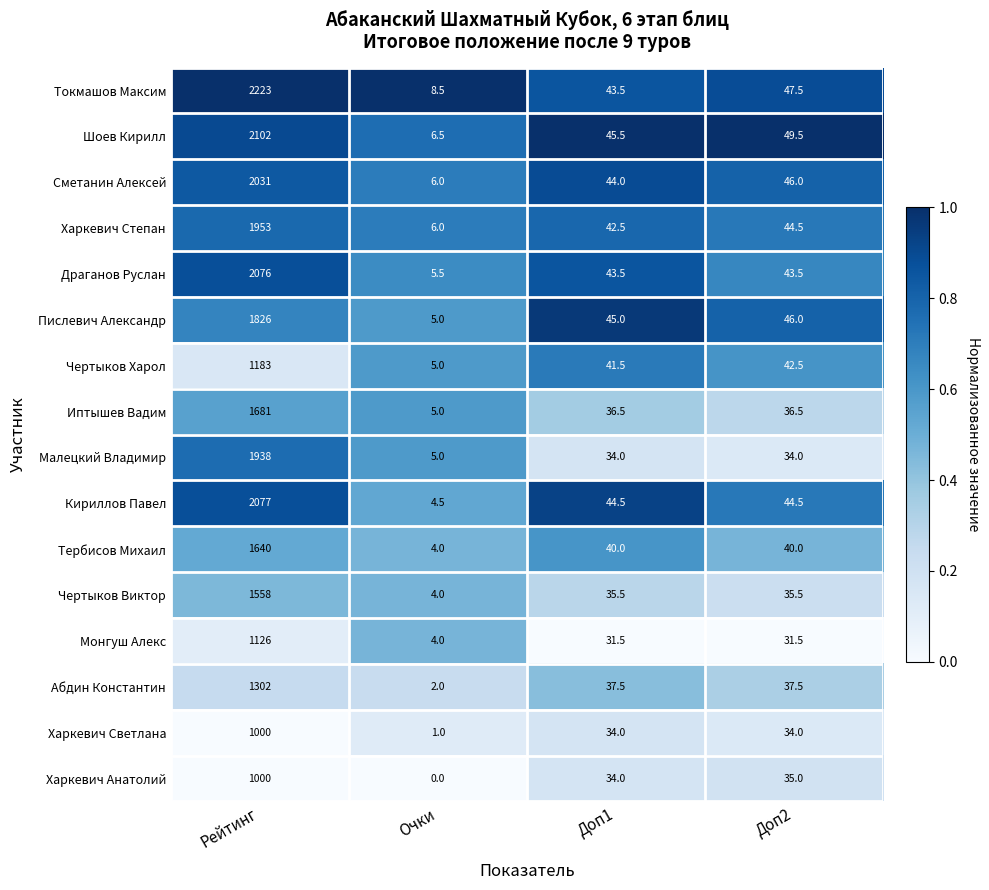

What is the greatest value displayed?

2223.0